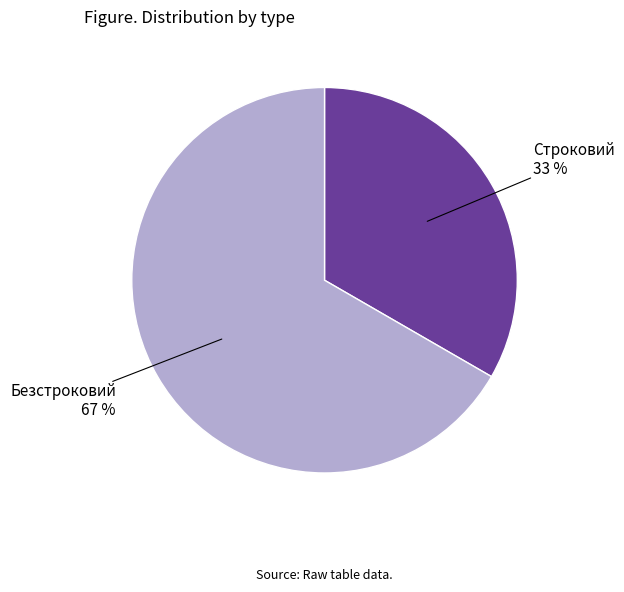

Which slice is the smallest?

Строковий